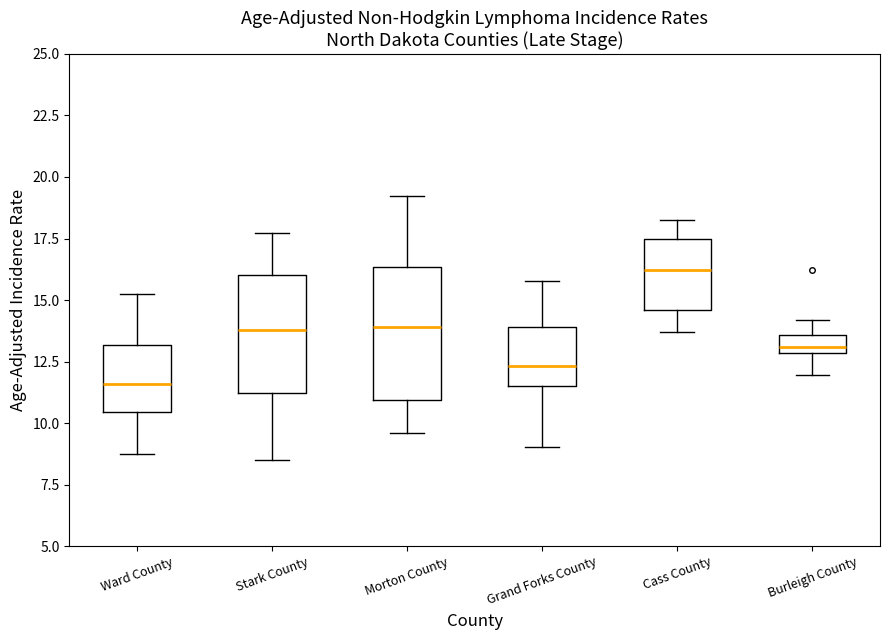

Where does the lower whisker of the box for Burleigh County end on the y-axis? The values are not printed on the chart, so give them approximately, as read against the axis.

12.0